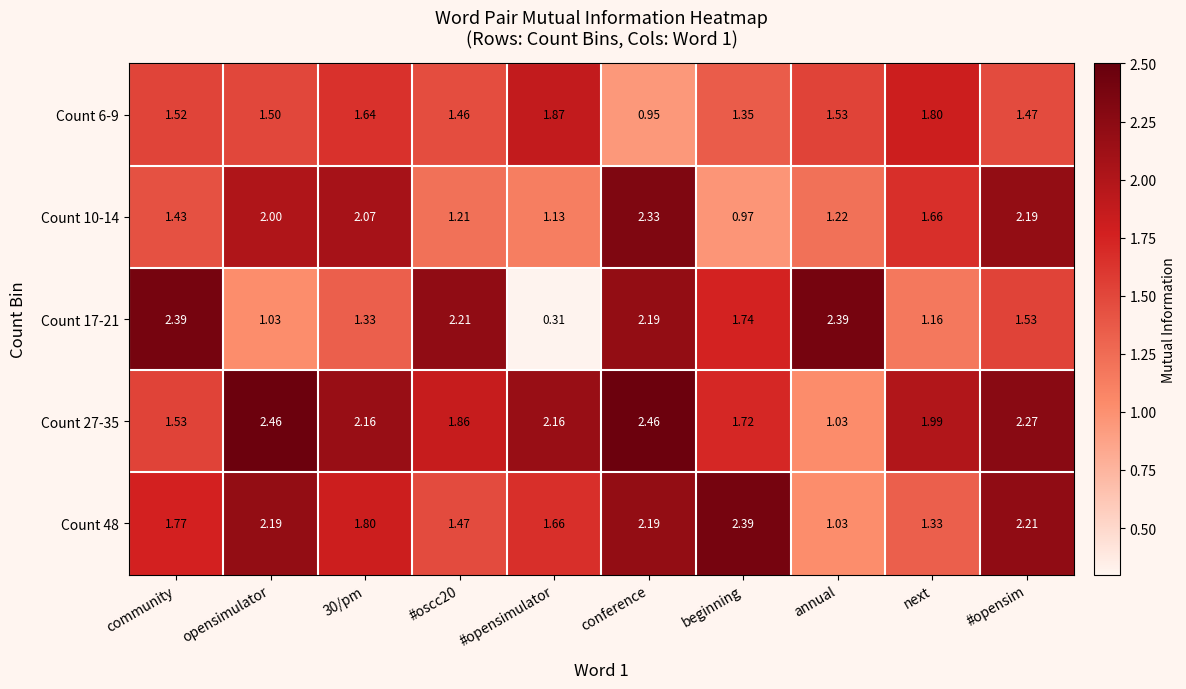

At how many categories does at least one series exceed 0?

10